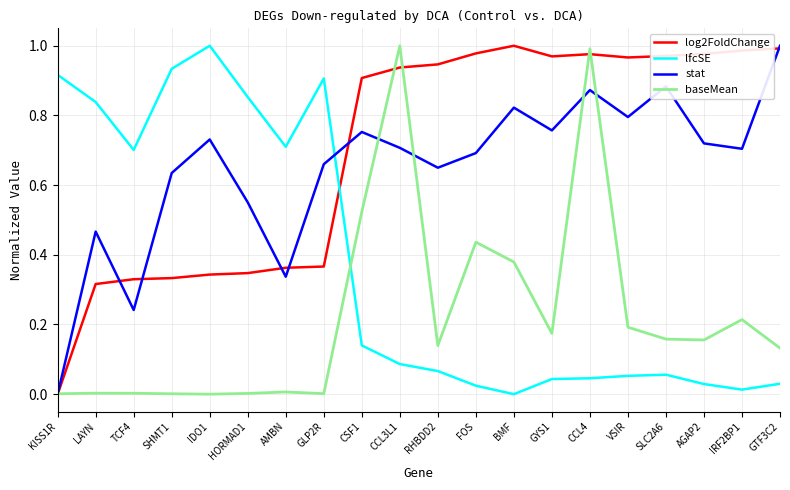

How many values in the lfcSE series exceed 0?

19